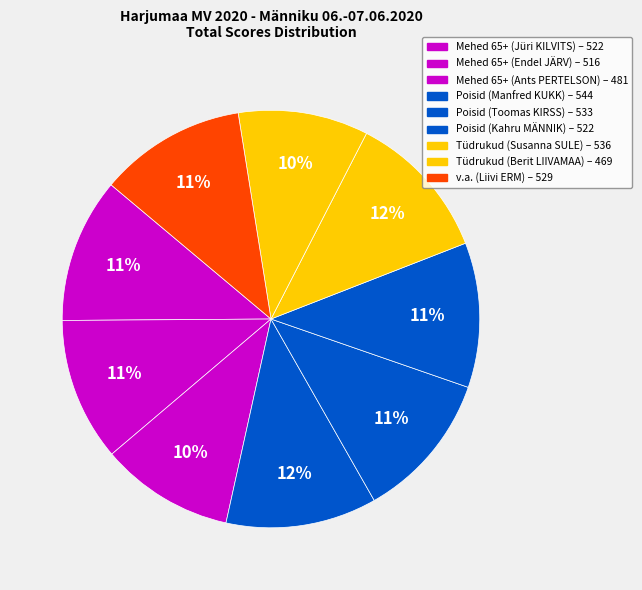

How many slices are in this pie chart?

9